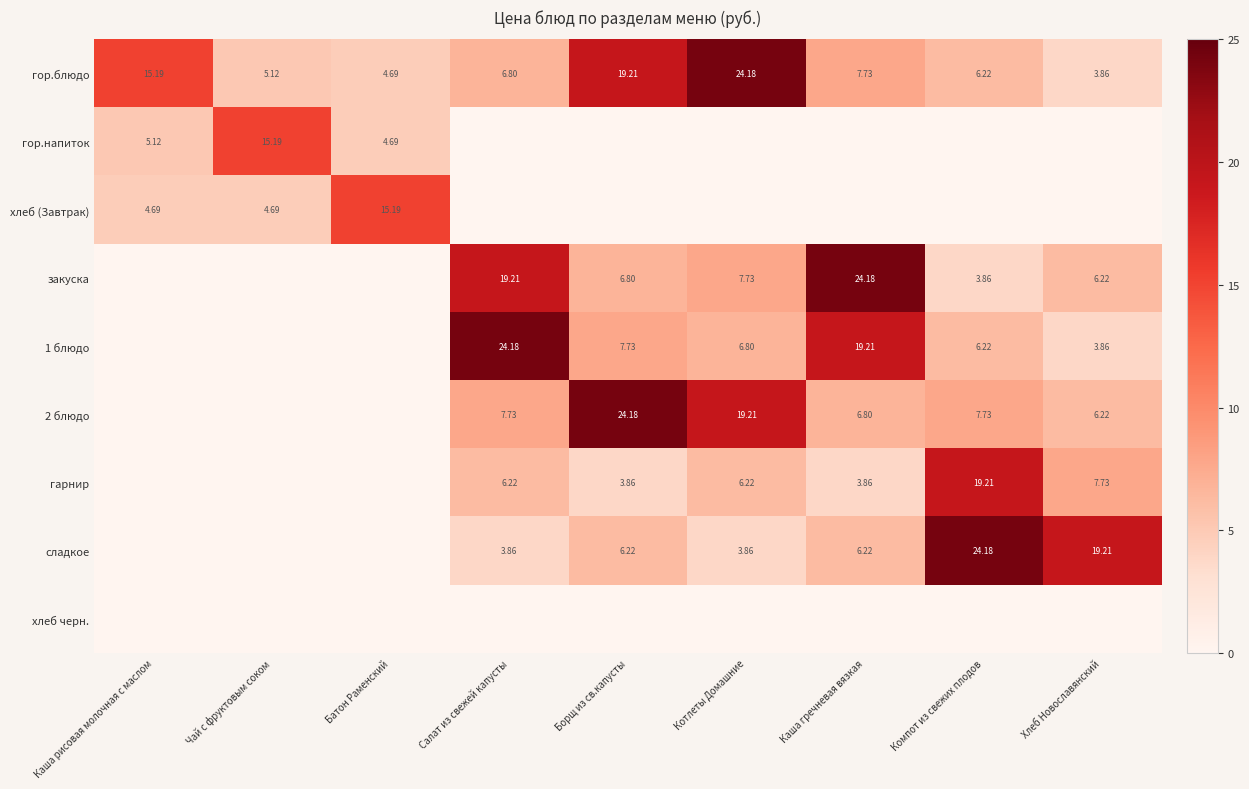

How many series are shown in this chart?

9